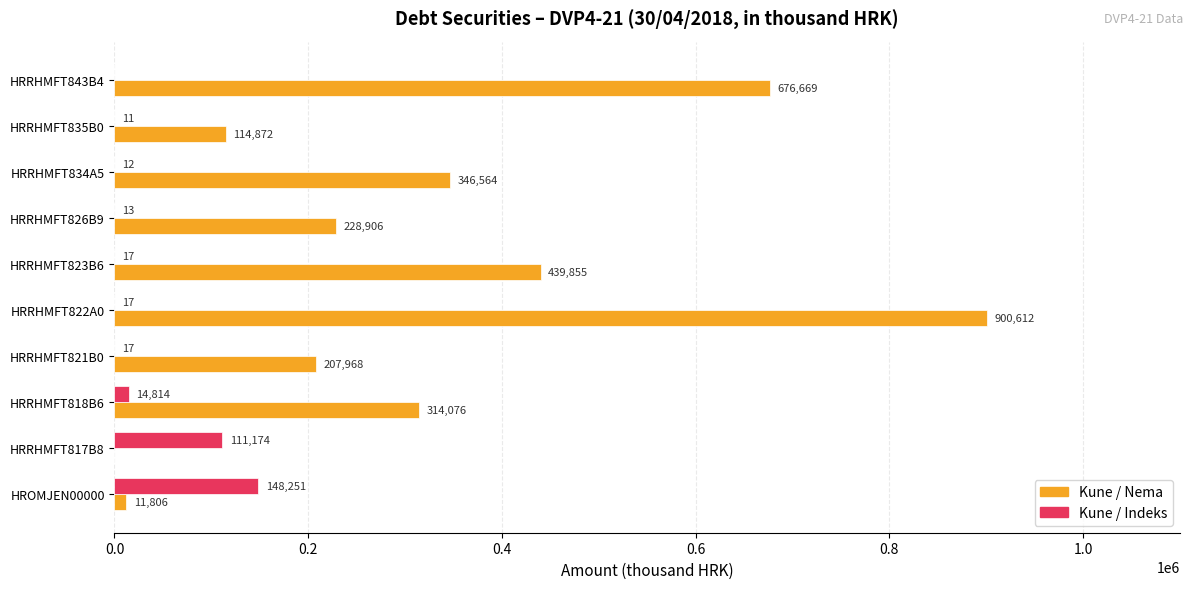

What is the total value across all series at HRRHMFT822A0?

900629